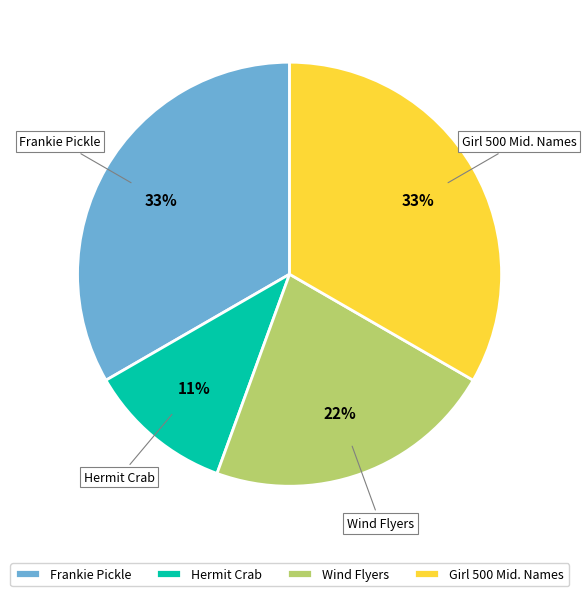

What percentage is the Wind Flyers slice, to the nearest percent?

22%